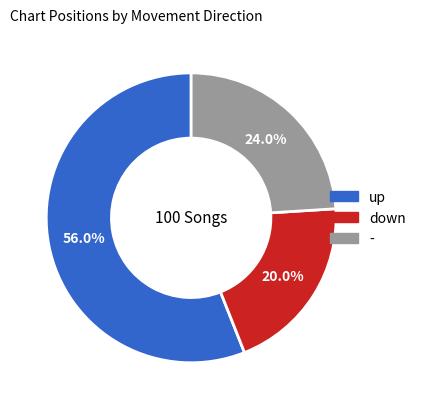

The - slice represents 29% of the pie. True or false?

False